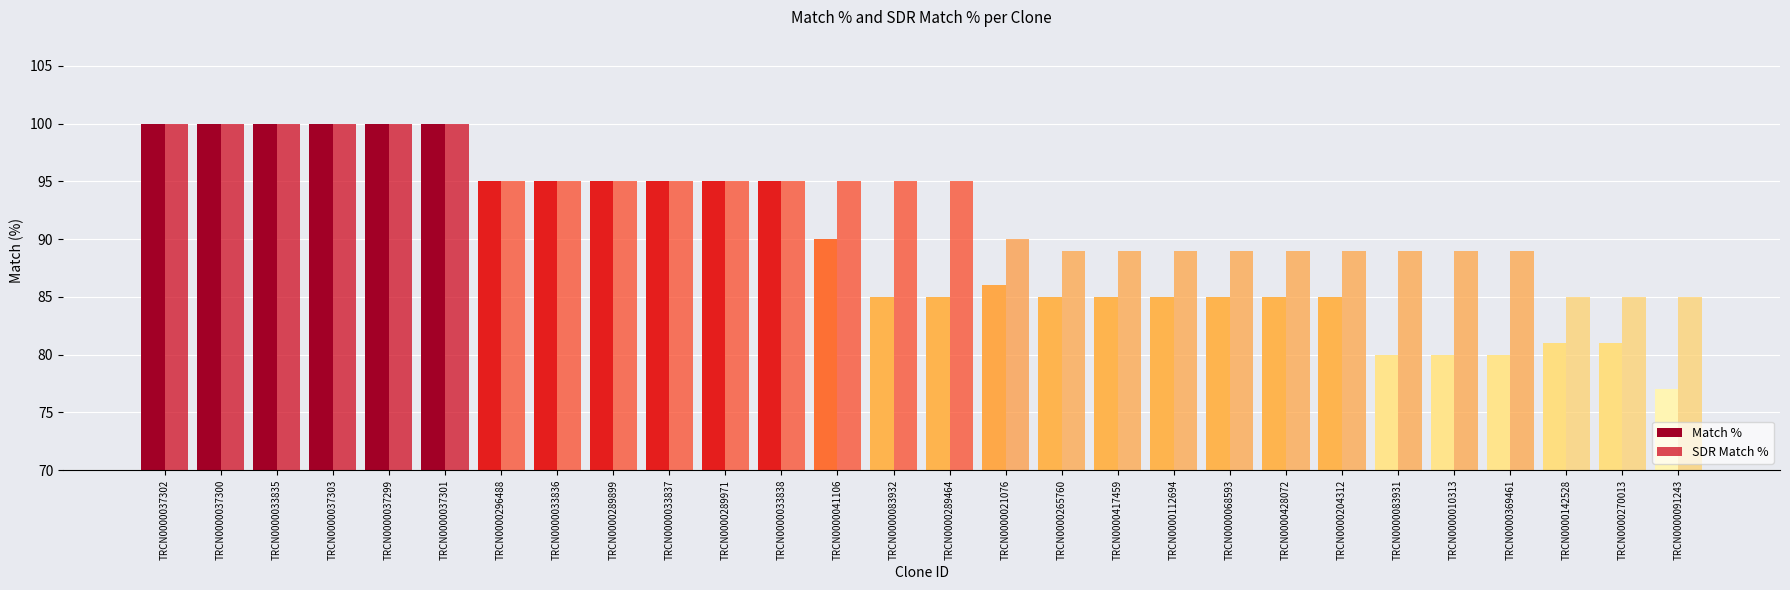

Where is SDR Match % nearest to the value 92?

TRCN0000021076